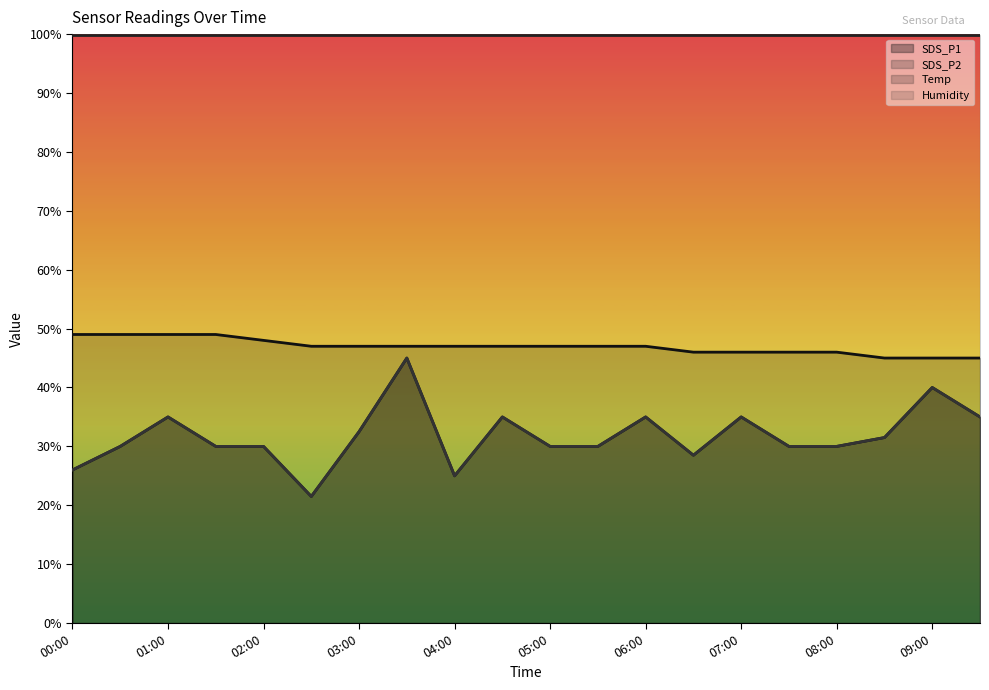

Which series has the largest range (max minus min)?

SDS_P1